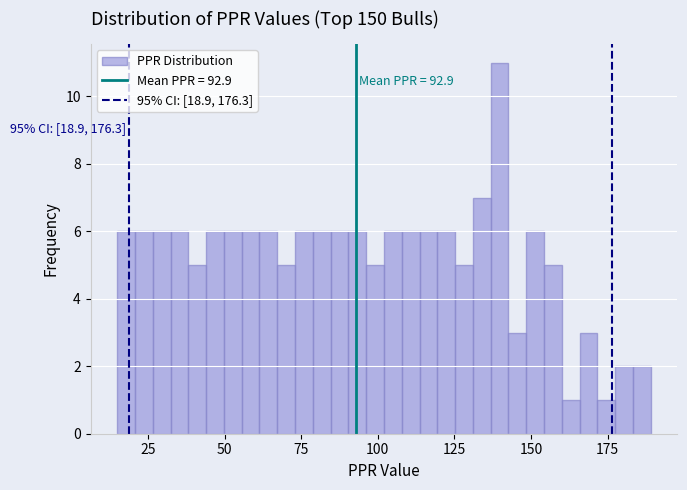

Around what value on the x-axis is the tallest bar? Give the approximate position of its centre, as read against the axis.

140